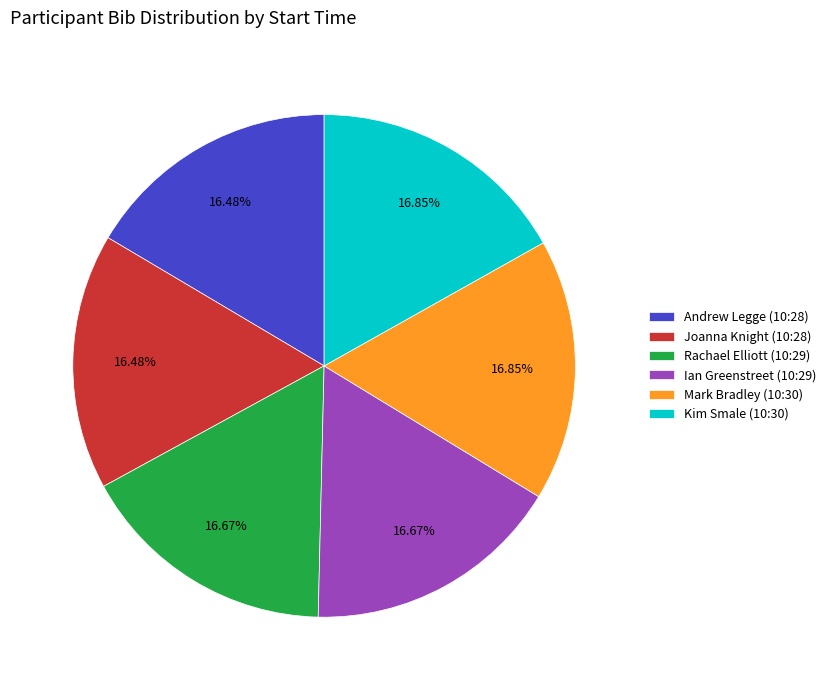

How many slices are in this pie chart?

6